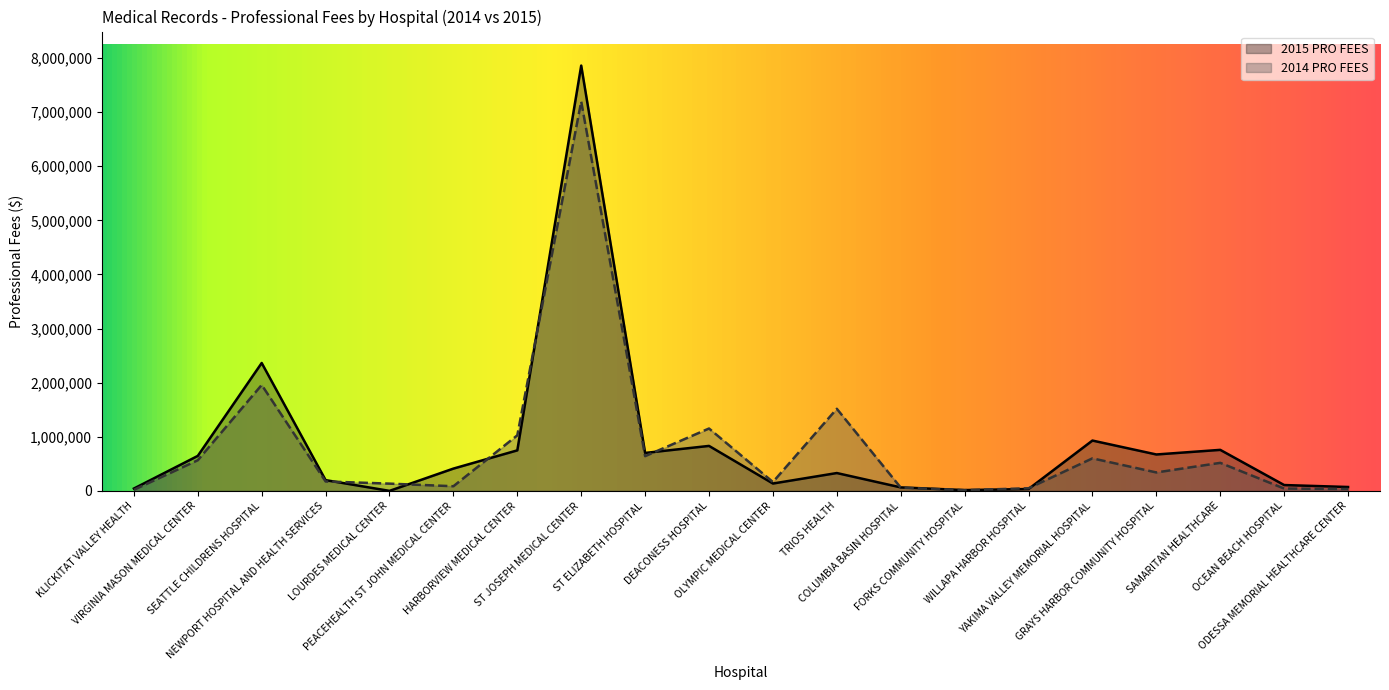

Which series has the widest spread of values?

2015 PRO FEES